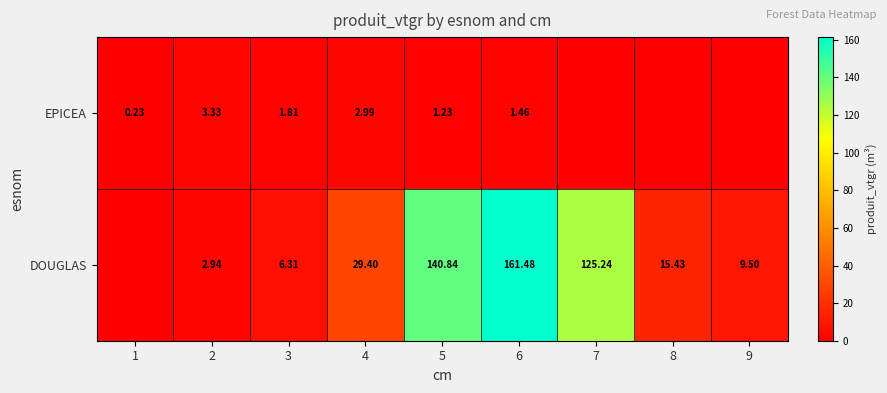

Is the value of EPICEA at 1 greater than the value of DOUGLAS at 9?

No